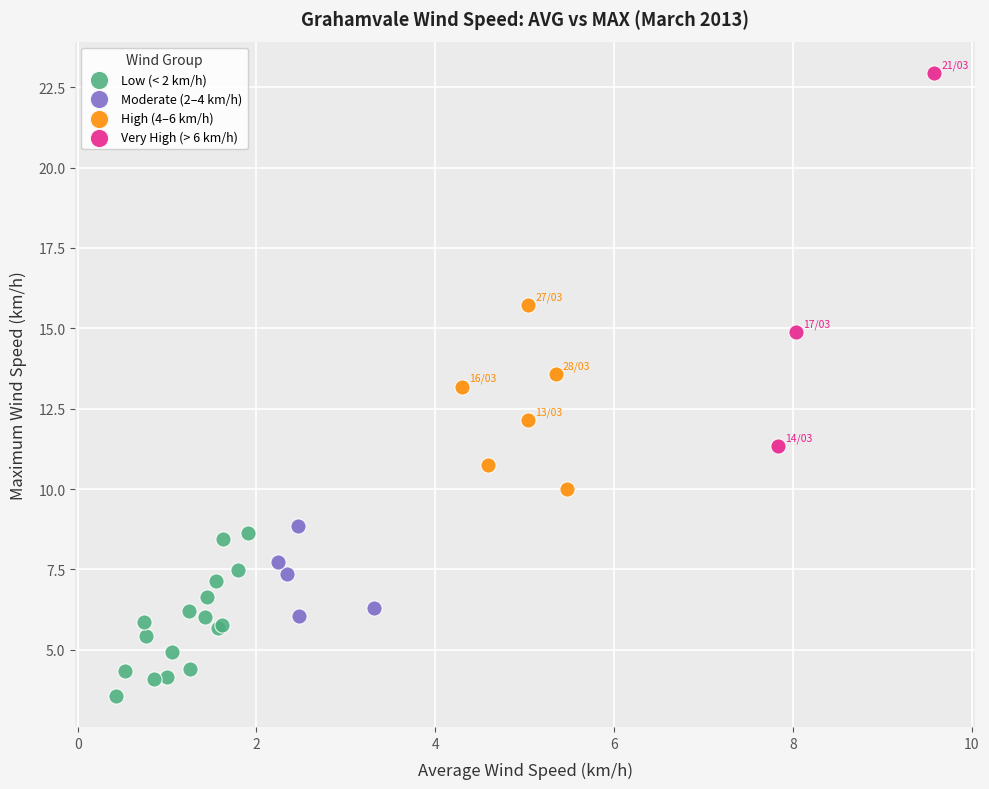

Which series has the largest Y range (max minus min)?

Very High (> 6 km/h)